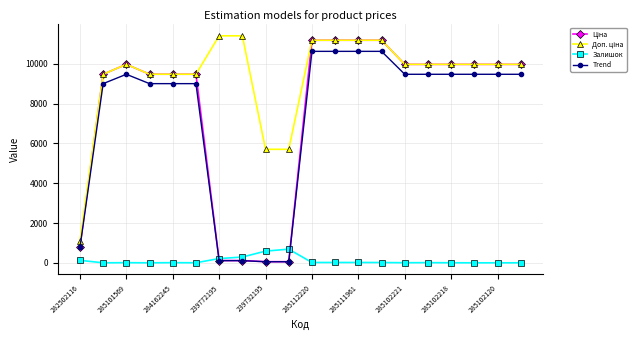

At how many categories does at least one series exceed 6714?

17